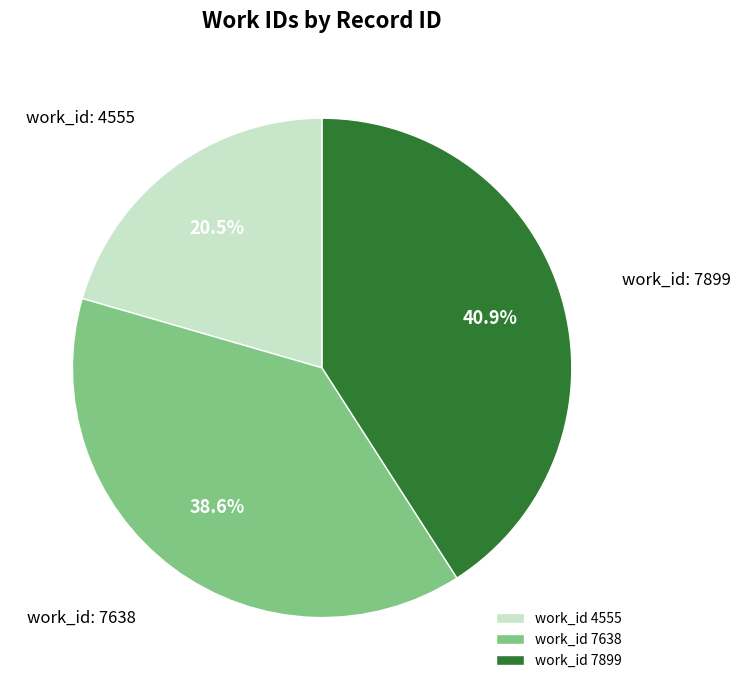

Which slice is the smallest?

work_id 4555